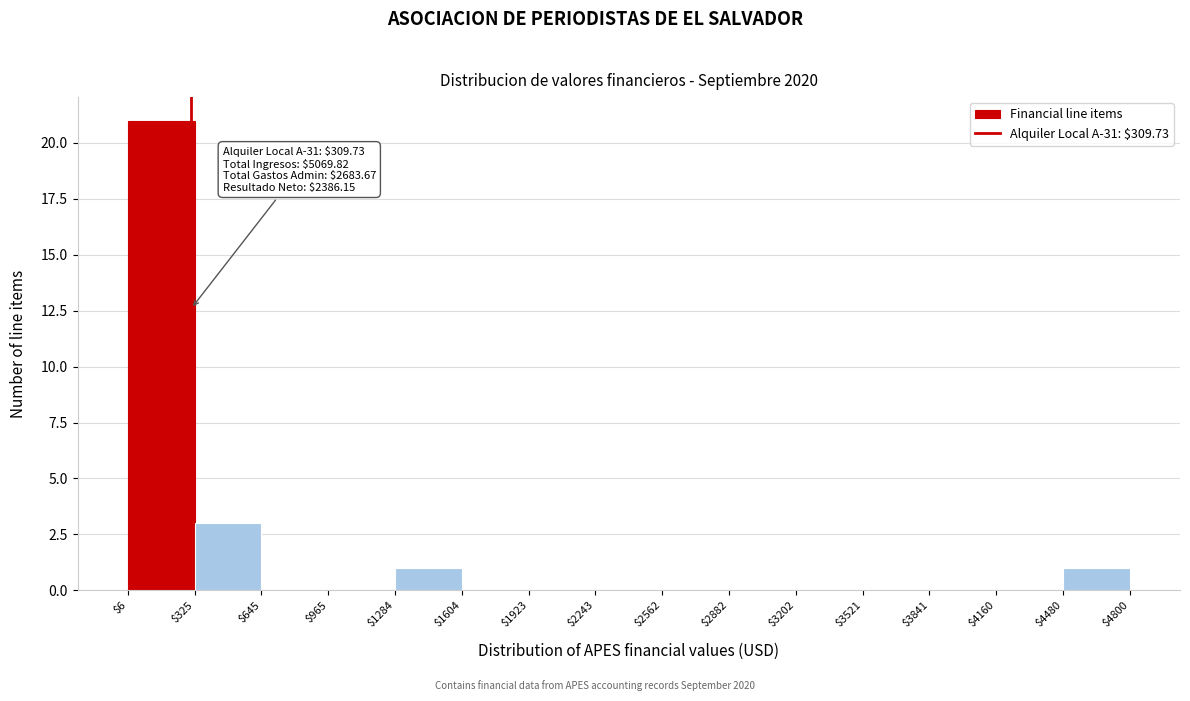

Over which range of the x-axis is the bar tallest?

$6 to $325